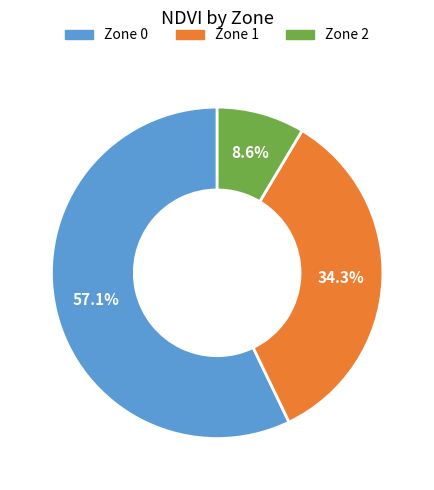

How many segments does this pie chart have?

3